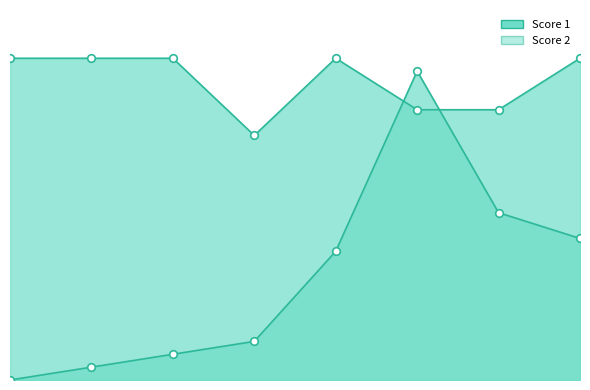

Which series reaches the minimum Y coordinate?

Score 2